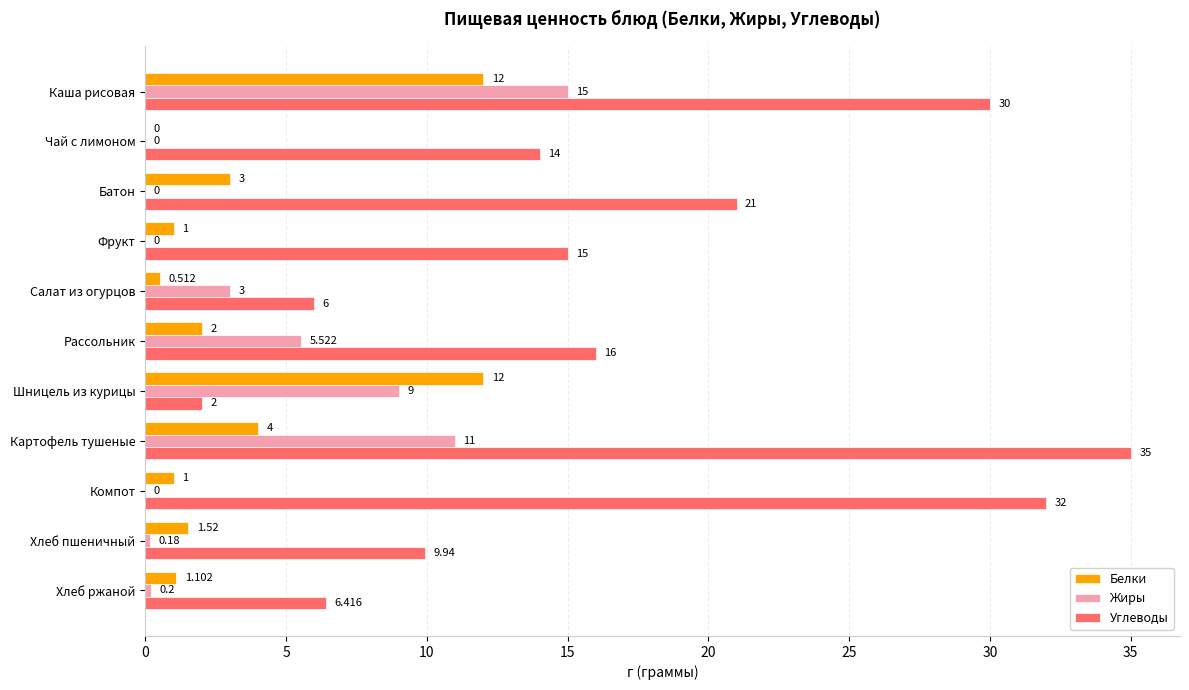

Where is Жиры nearest to the value 7?

Рассольник